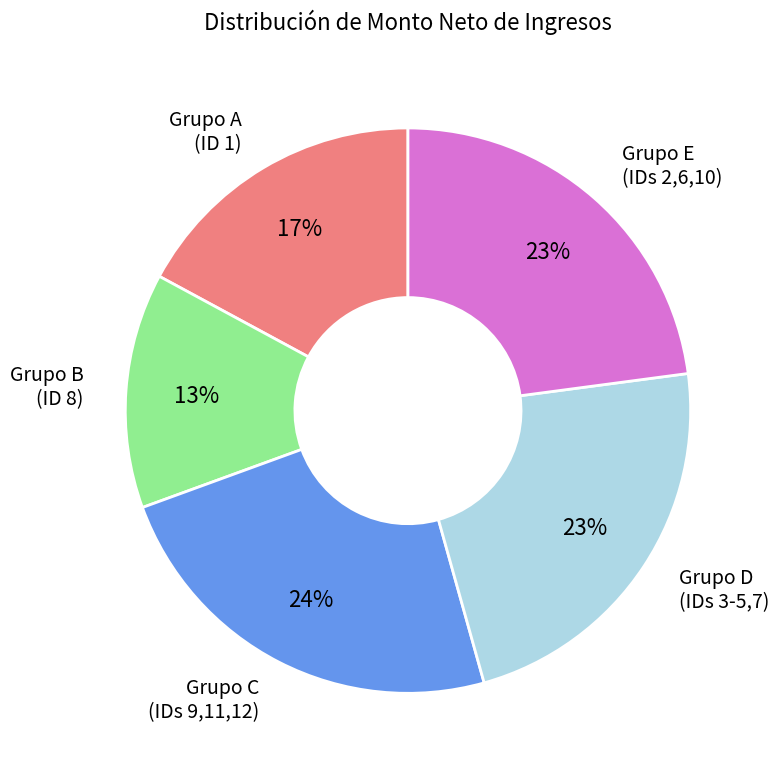

Which has a higher value, Grupo D (IDs 3-5,7) or Grupo B (ID 8)?

Grupo D (IDs 3-5,7)